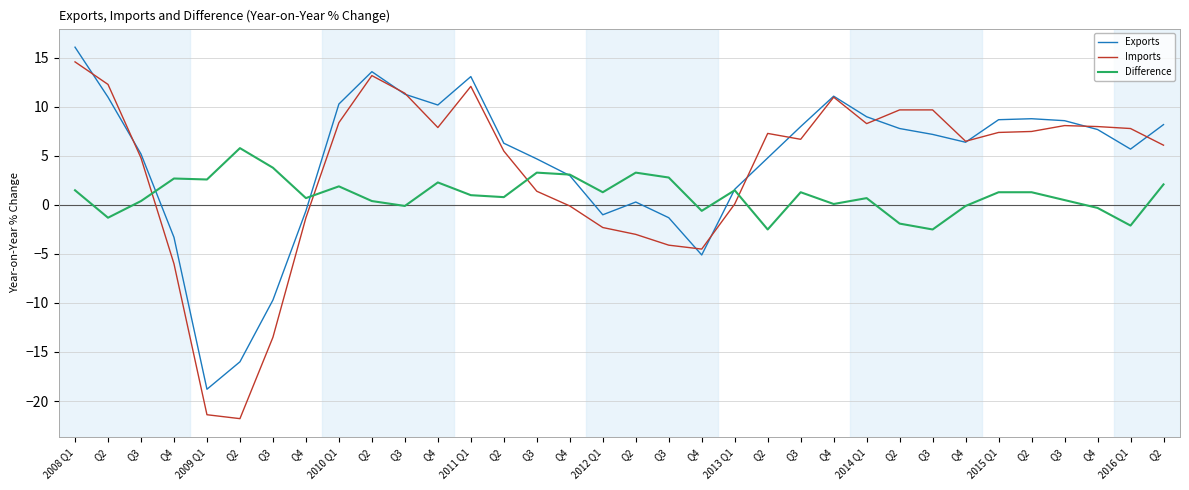

After their last crossing, which series has the higher values: Difference or Exports?

Exports